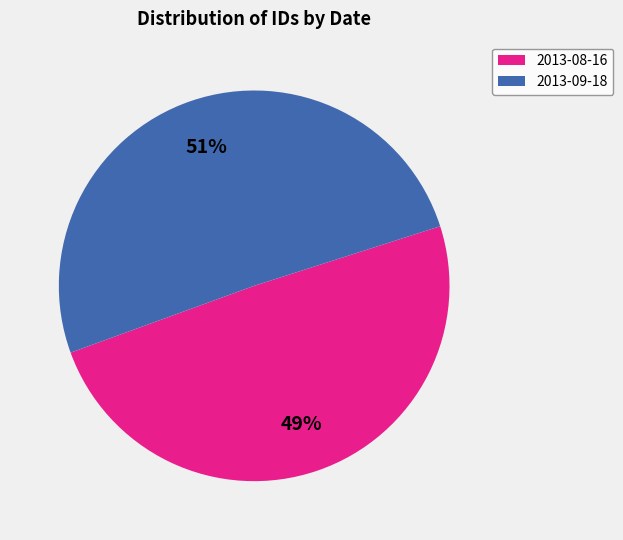

Rank the categories by value from highest to lowest.

2013-09-18, 2013-08-16